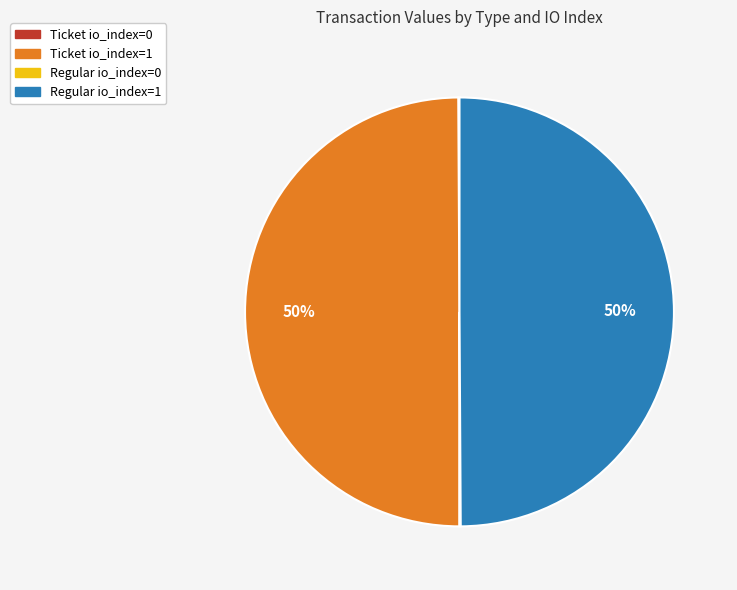

To the nearest percent, what is the average slice percentage?

25%